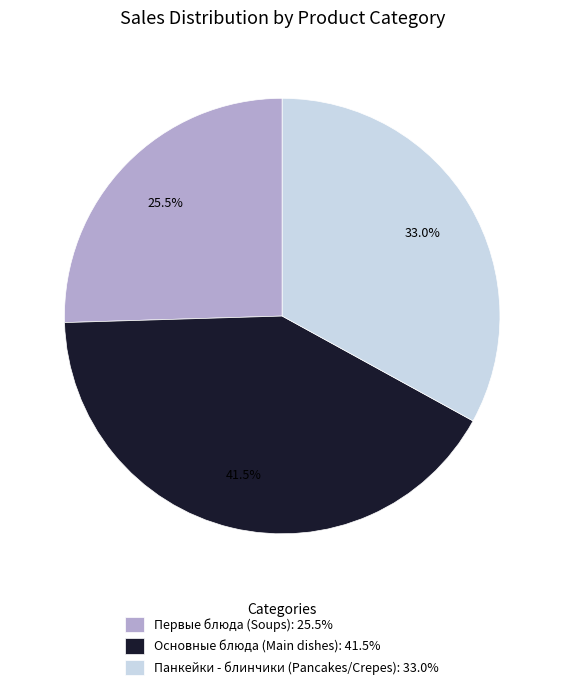

Is there a majority slice in this chart?

No